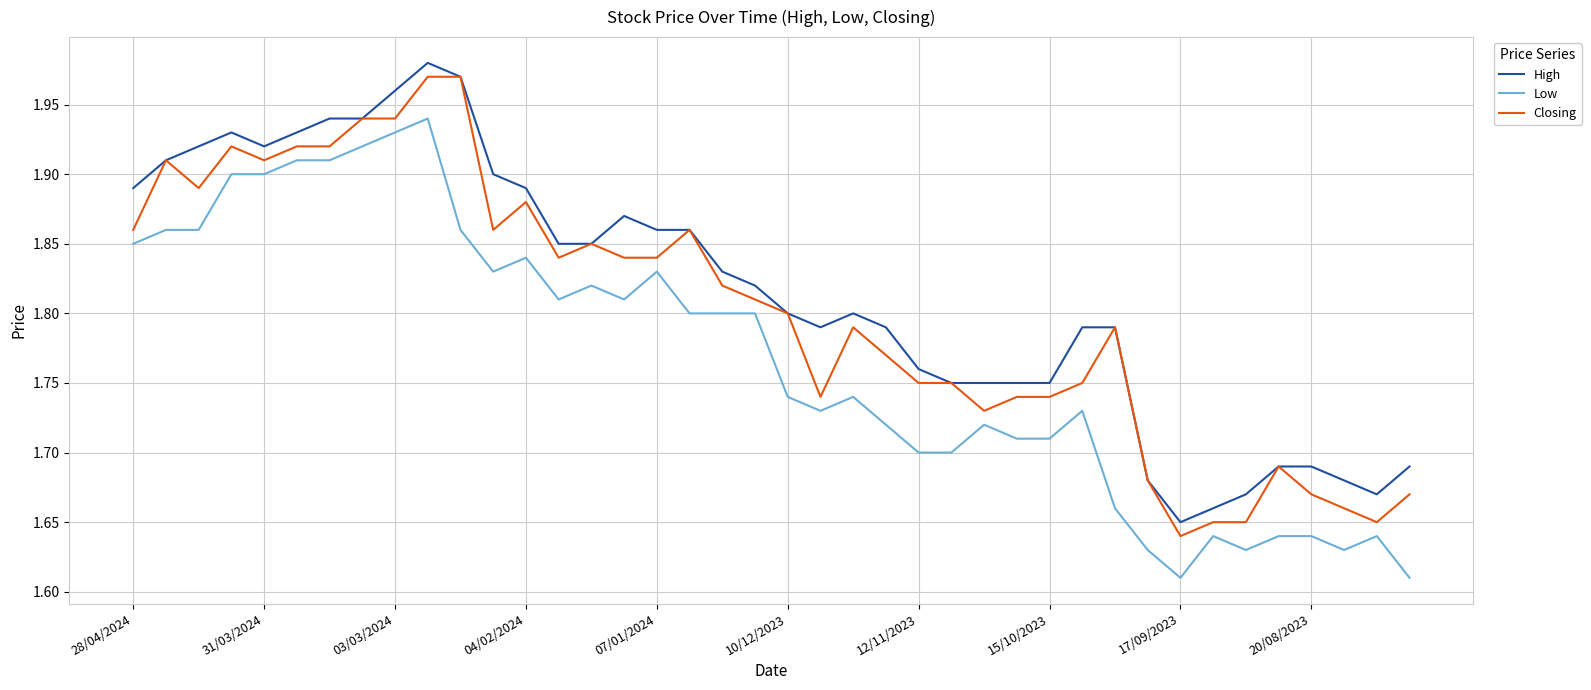

True or false: Low and High intersect in this chart.

False